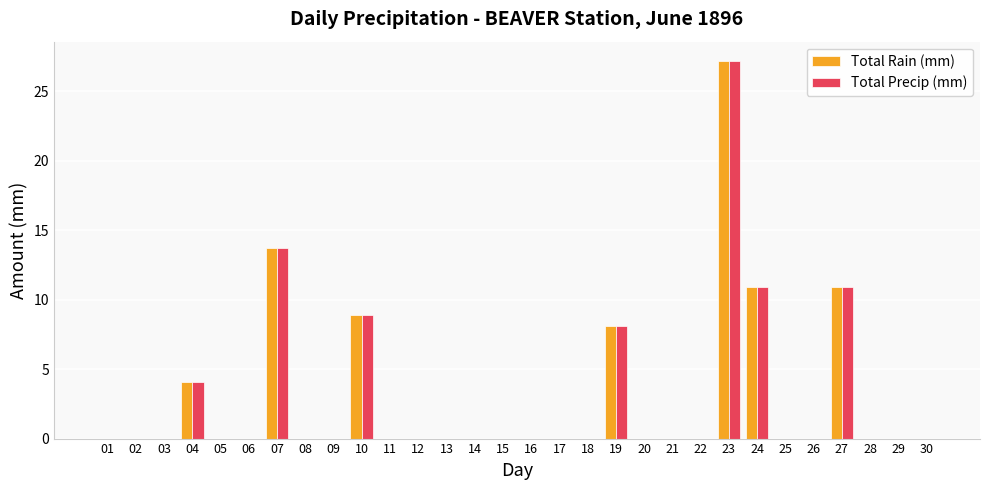

What value does the Total Precip (mm) series have at 19?

8.1